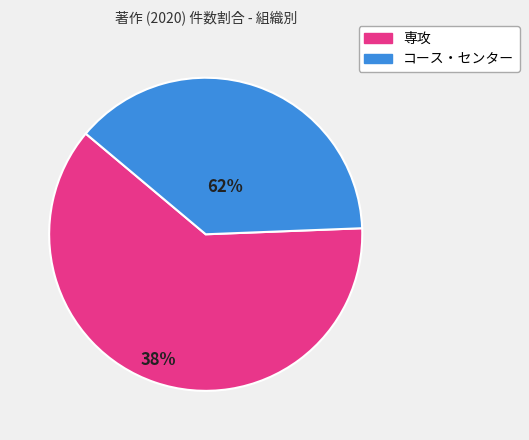

Which has a higher value, 専攻 or コース・センター?

専攻